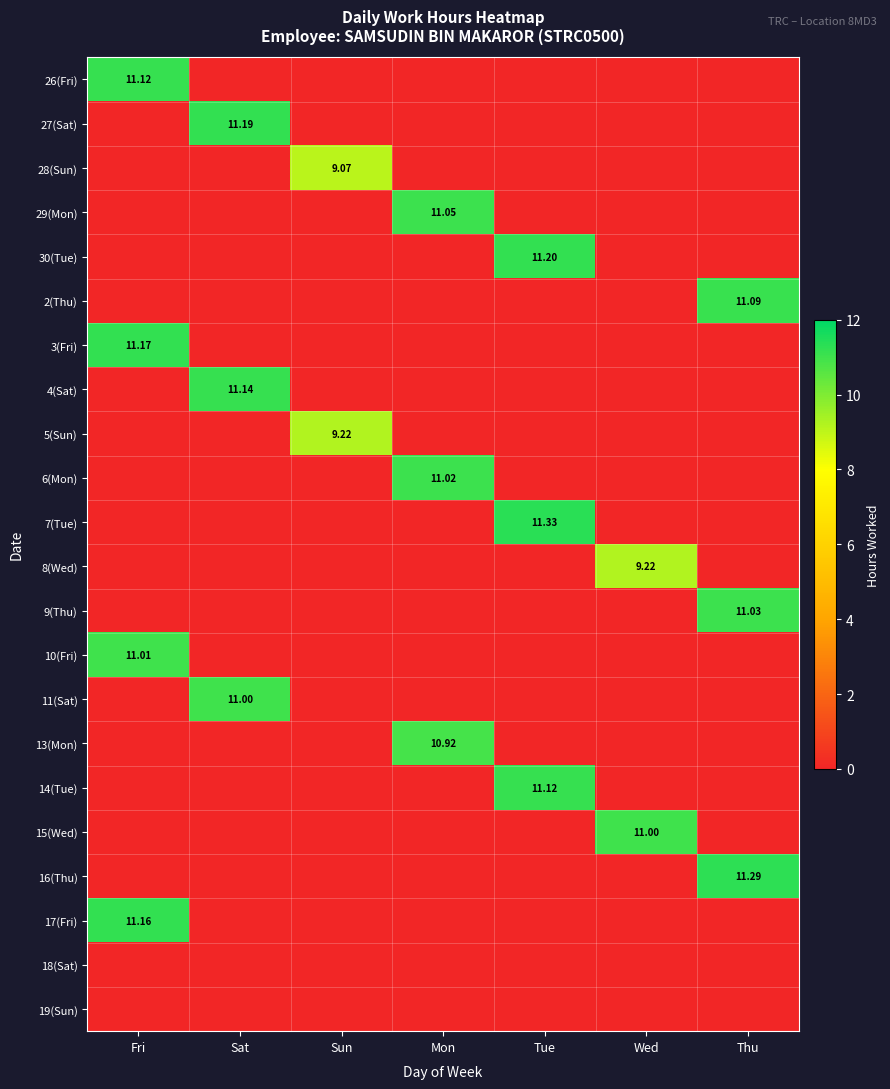

What is the total value across all series at Fri?

44.5